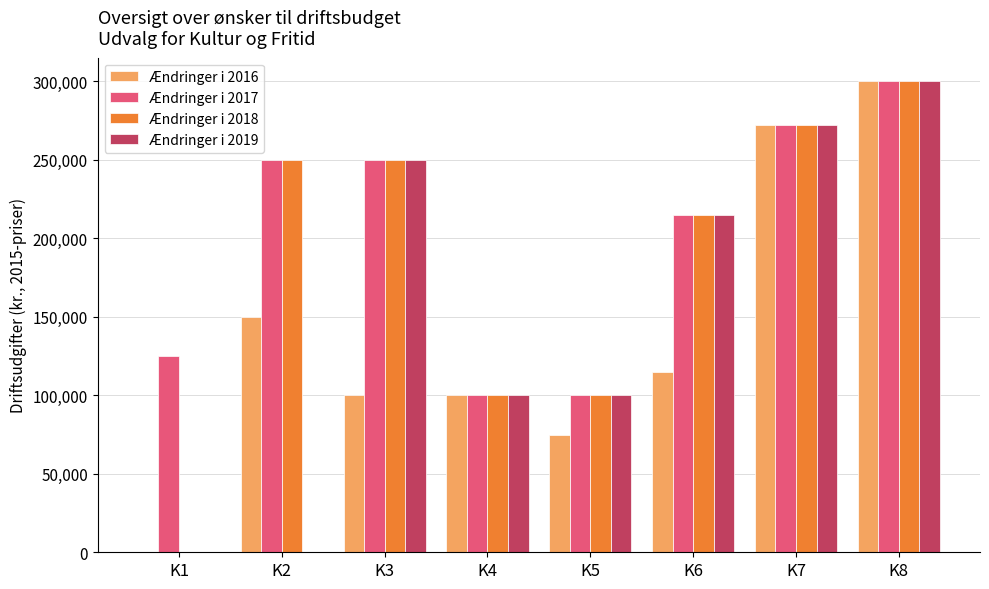

At which category is the sum across all series the highest?

K8